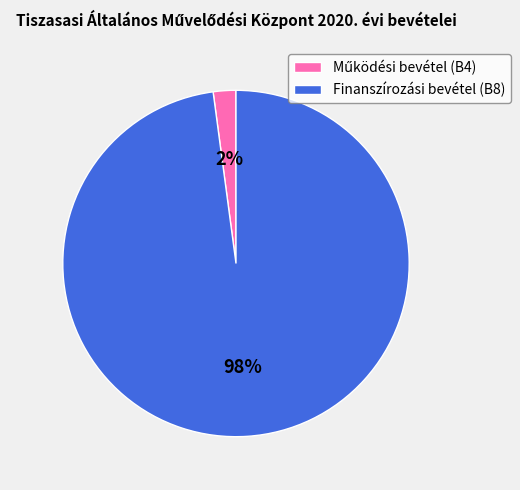

Is Finanszírozási bevétel (B8) the majority of the pie?

Yes